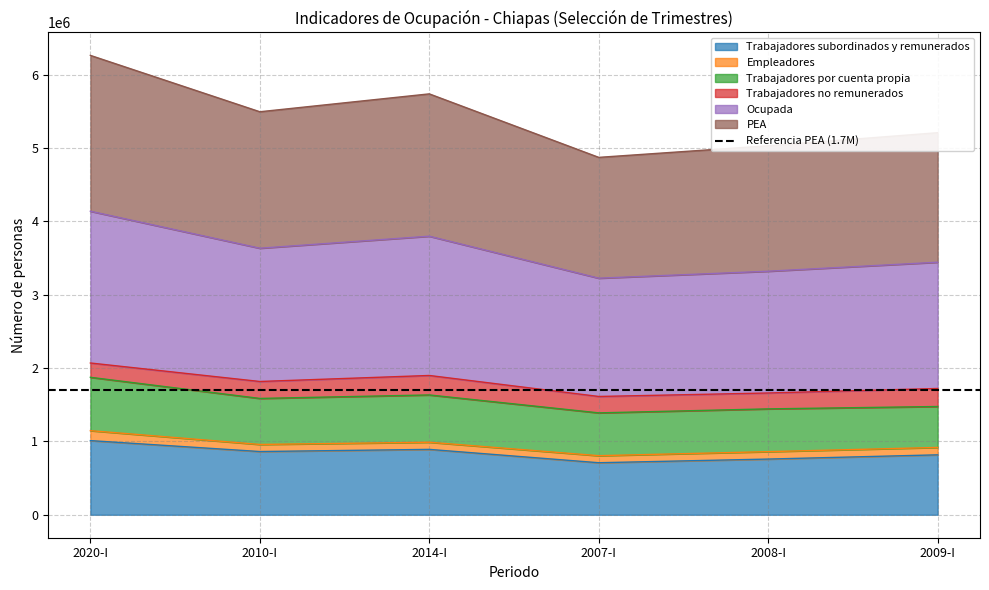

The value of Trabajadores subordinados y remunerados at 2020-I is 1010557. True or false?

True